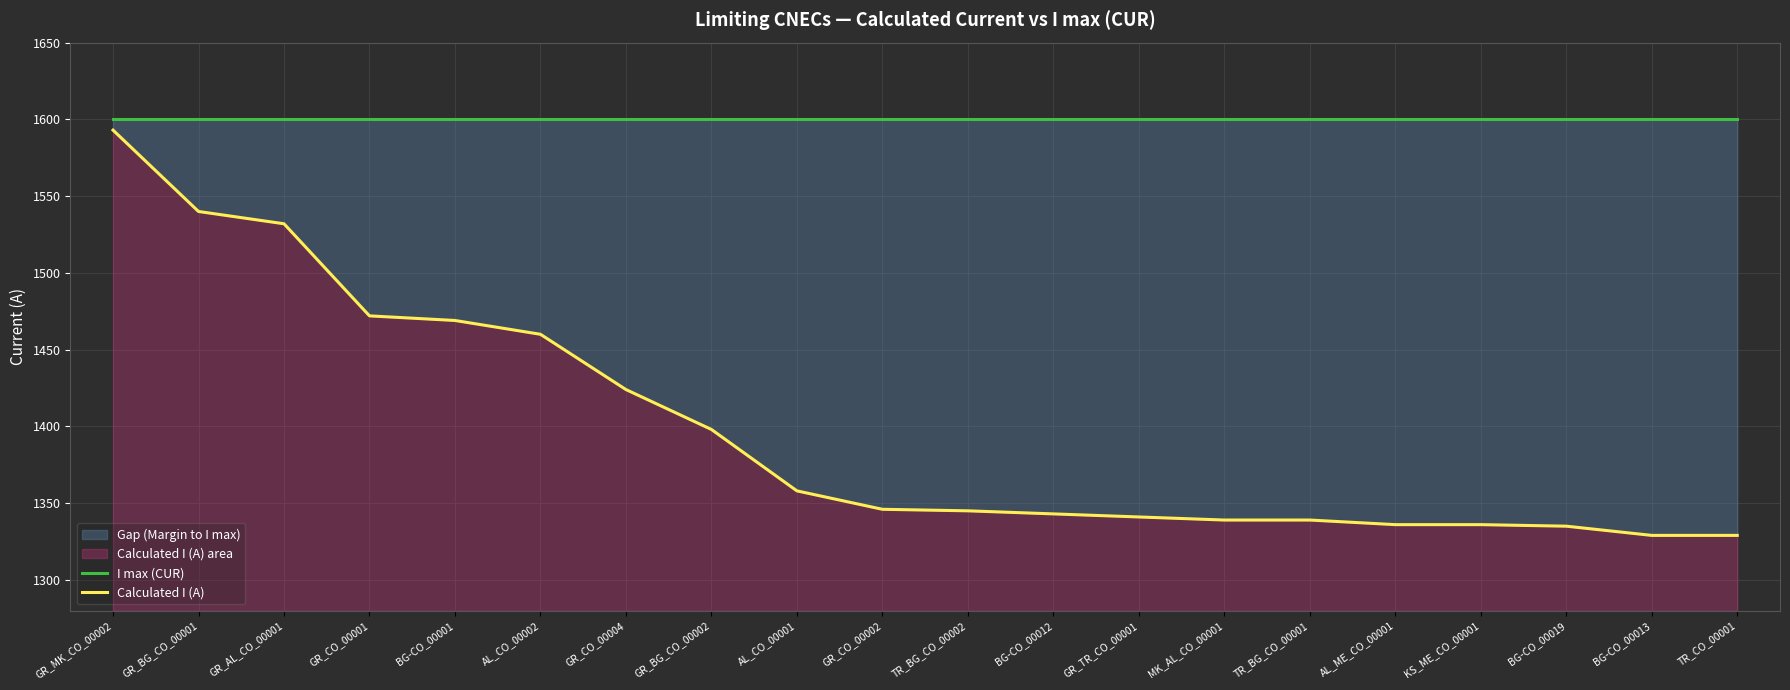

Reading left to right, what are all the values shown in this chart?

I max (CUR): GR_MK_CO_00002=1600	GR_BG_CO_00001=1600	GR_AL_CO_00001=1600	GR_CO_00001=1600	BG-CO_00001=1600	AL_CO_00002=1600	GR_CO_00004=1600	GR_BG_CO_00002=1600	AL_CO_00001=1600	GR_CO_00002=1600	TR_BG_CO_00002=1600	BG-CO_00012=1600	GR_TR_CO_00001=1600	MK_AL_CO_00001=1600	TR_BG_CO_00001=1600	AL_ME_CO_00001=1600	KS_ME_CO_00001=1600	BG-CO_00019=1600	BG-CO_00013=1600	TR_CO_00001=1600
Calculated I (A): GR_MK_CO_00002=1593	GR_BG_CO_00001=1540	GR_AL_CO_00001=1532	GR_CO_00001=1472	BG-CO_00001=1469	AL_CO_00002=1460	GR_CO_00004=1424	GR_BG_CO_00002=1398	AL_CO_00001=1358	GR_CO_00002=1346	TR_BG_CO_00002=1345	BG-CO_00012=1343	GR_TR_CO_00001=1341	MK_AL_CO_00001=1339	TR_BG_CO_00001=1339	AL_ME_CO_00001=1336	KS_ME_CO_00001=1336	BG-CO_00019=1335	BG-CO_00013=1329	TR_CO_00001=1329